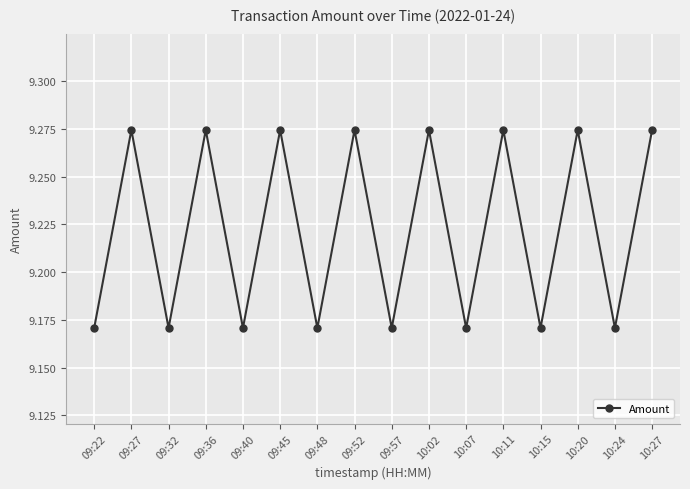

The value at 09:22 is 2.0. True or false?

False